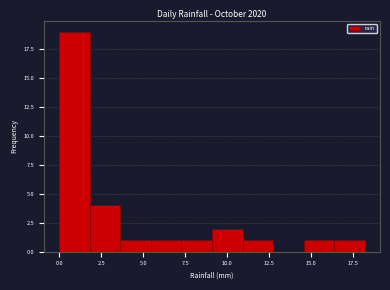

Around what value on the x-axis is the tallest bar? Give the approximate position of its centre, as read against the axis.

1.0